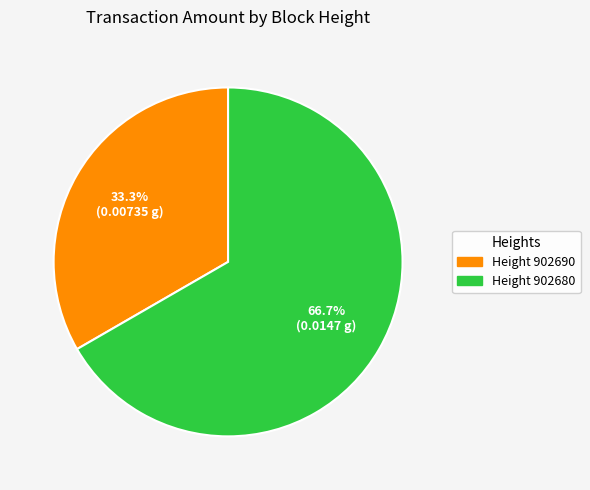

Is there any slice that represents more than half of the pie?

Yes